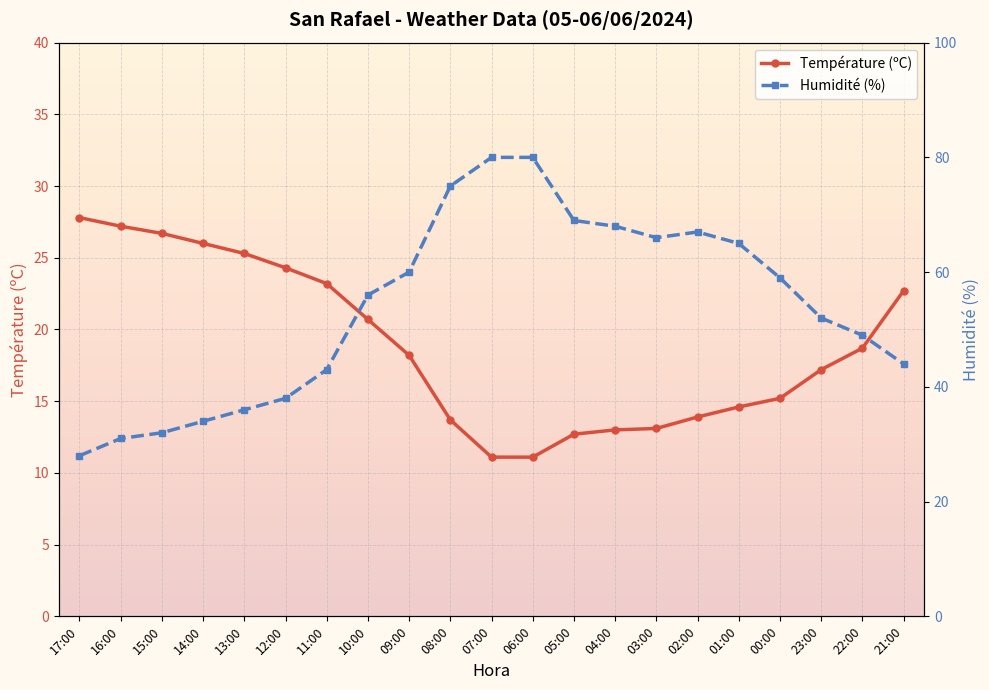

Reading left to right, what are all the values shown in this chart?

Température (ºC): 27.8	27.2	26.7	26.0	25.3	24.3	23.2	20.7	18.2	13.7	11.1	11.1	12.7	13.0	13.1	13.9	14.6	15.2	17.2	18.7	22.7
Humidité (%): 28.0	31.0	32.0	34.0	36.0	38.0	43.0	56.0	60.0	75.0	80.0	80.0	69.0	68.0	66.0	67.0	65.0	59.0	52.0	49.0	44.0